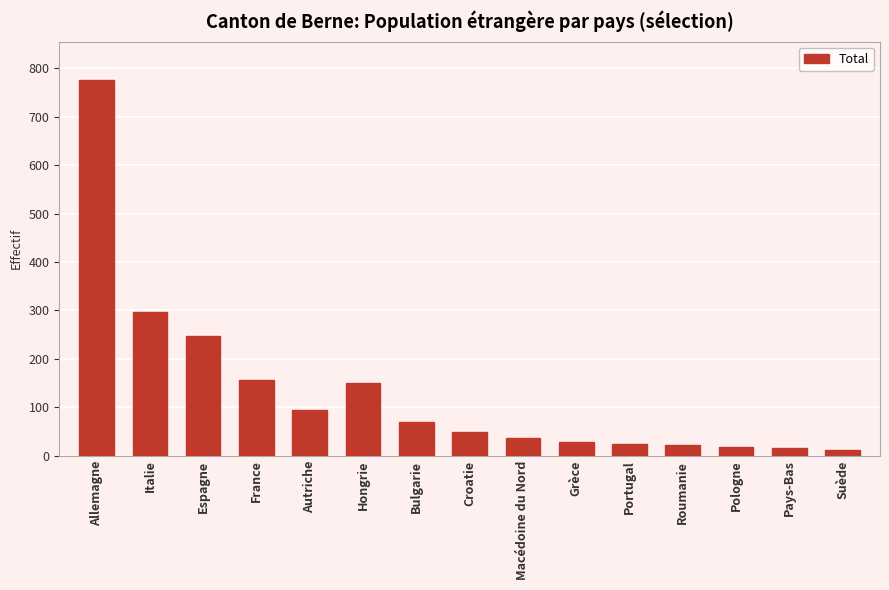

What is the change in value from Portugal to Suède?

-13